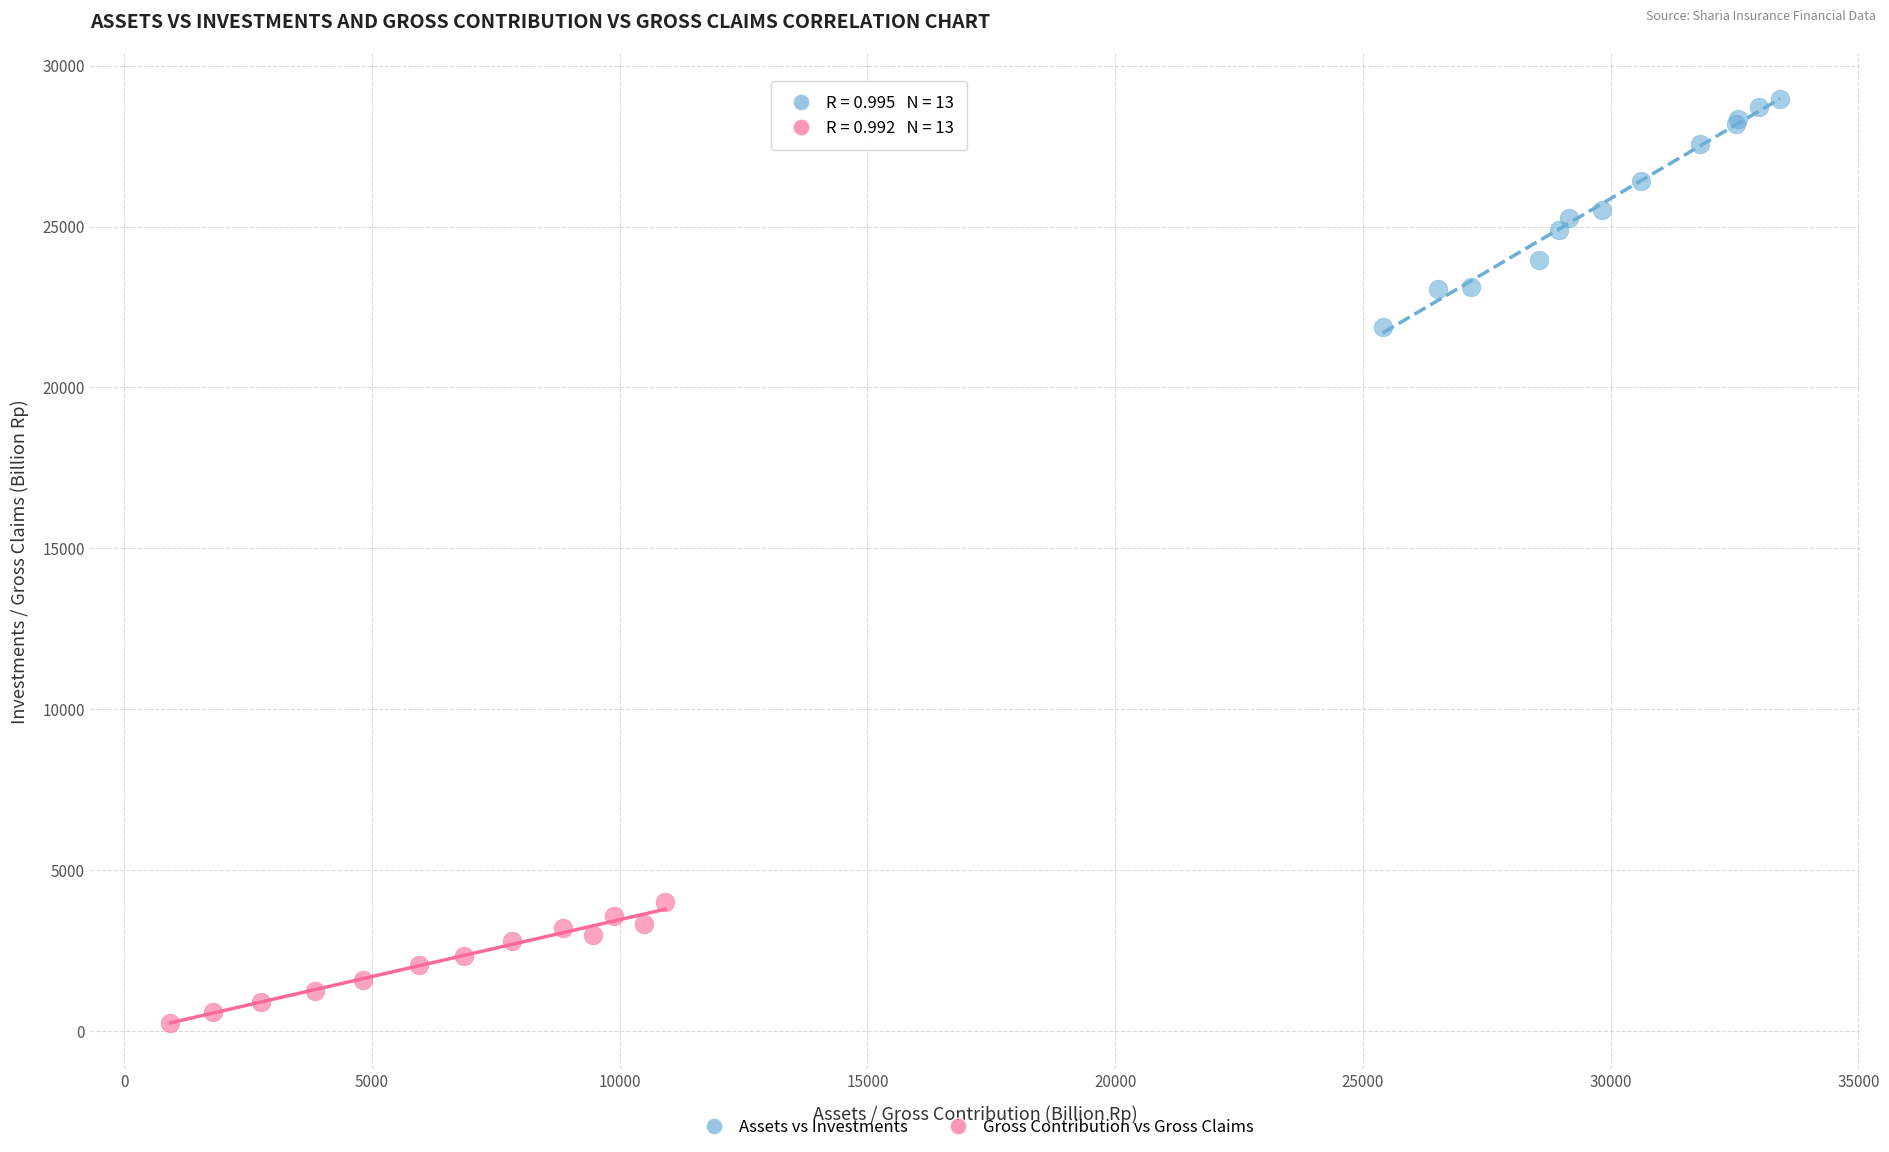

Which series has the widest spread of Y values?

Assets vs Investments